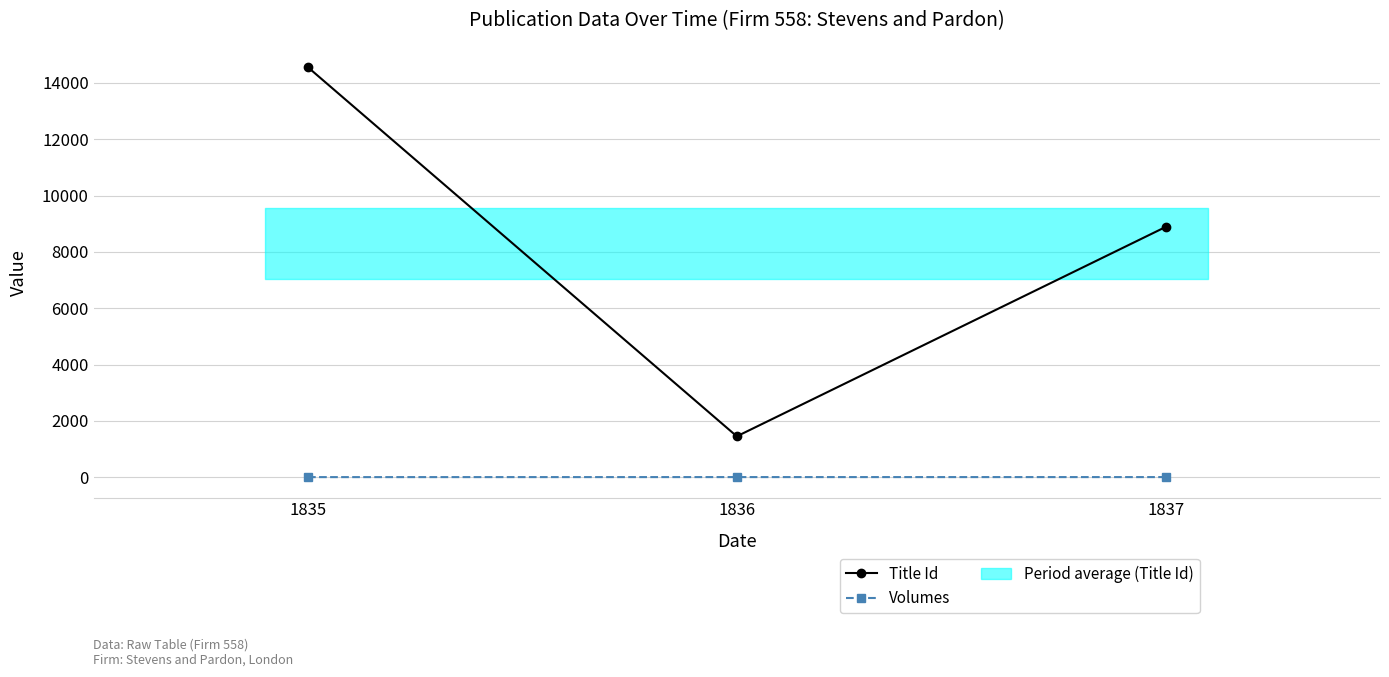

Is the value of Volumes at 1837 greater than the value of Title Id at 1836?

No